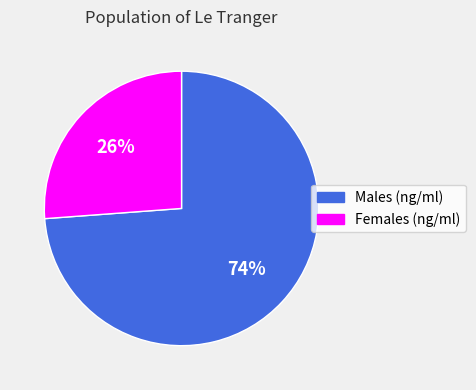

Count the number of slices in the pie.

2